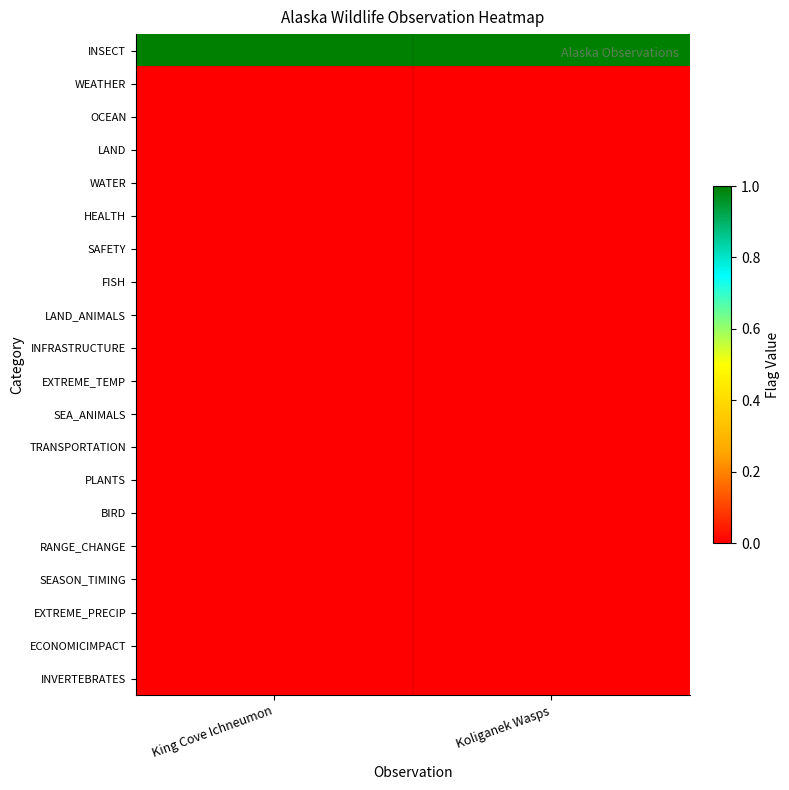

Which has a higher value, King Cove Ichneumon or Koliganek Wasps?

King Cove Ichneumon